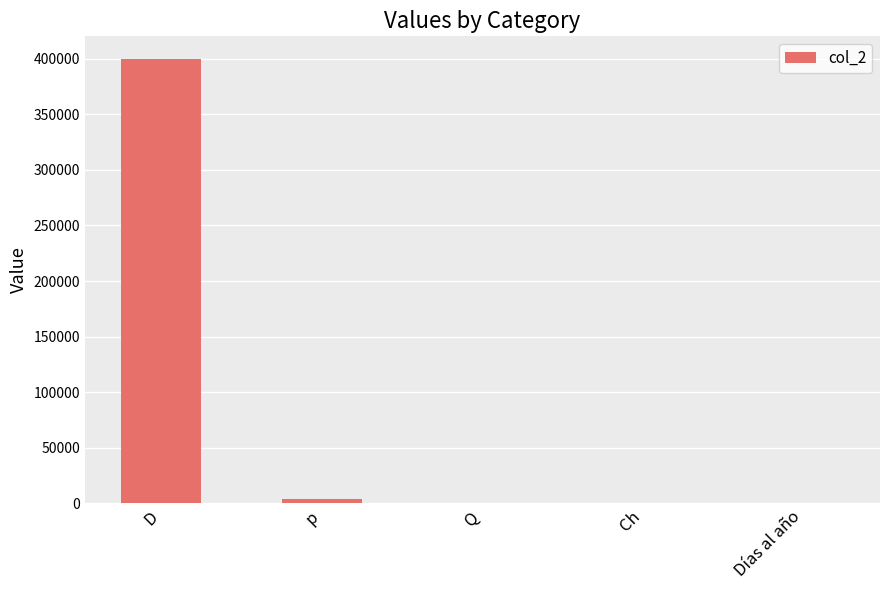

The value at D is 204279. True or false?

False